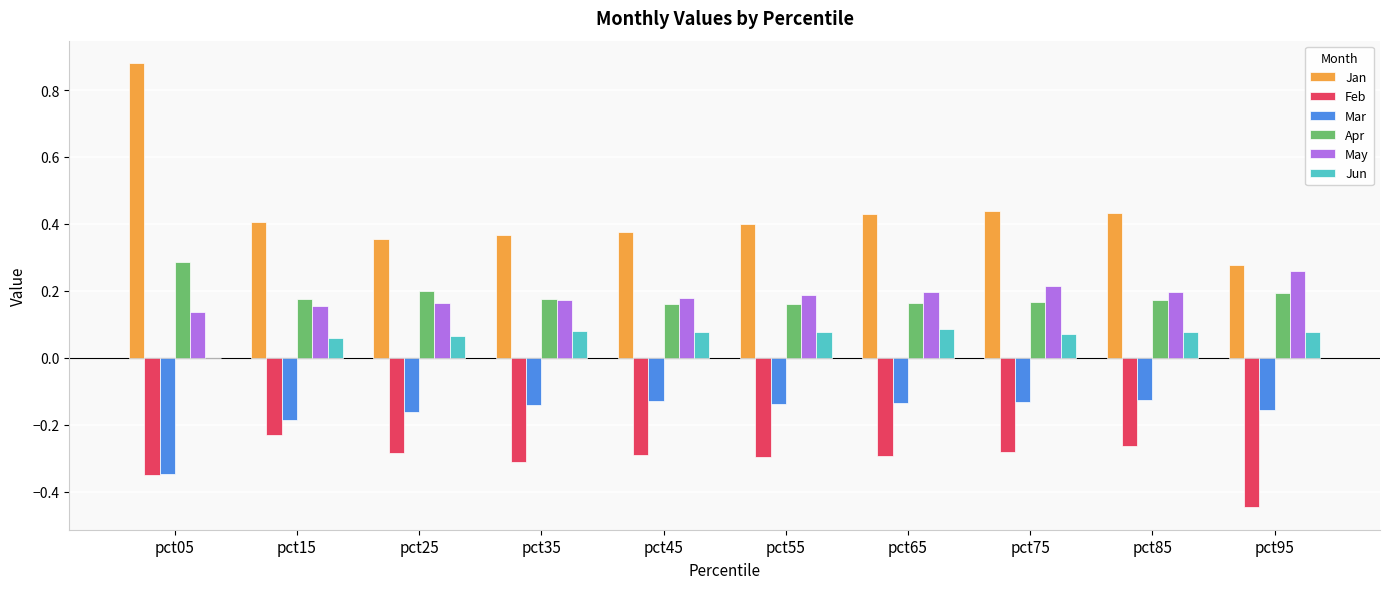

Is it true that Jan equals 0.1 at pct55?

False